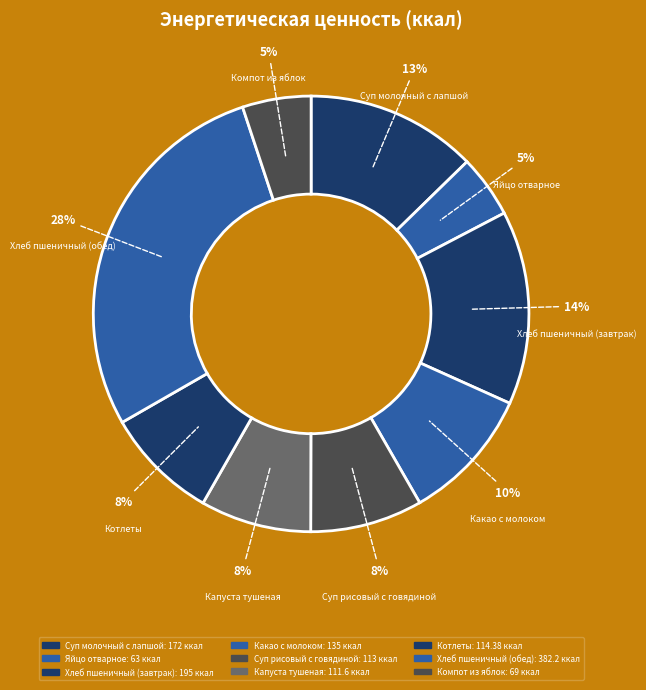

How many segments does this pie chart have?

9